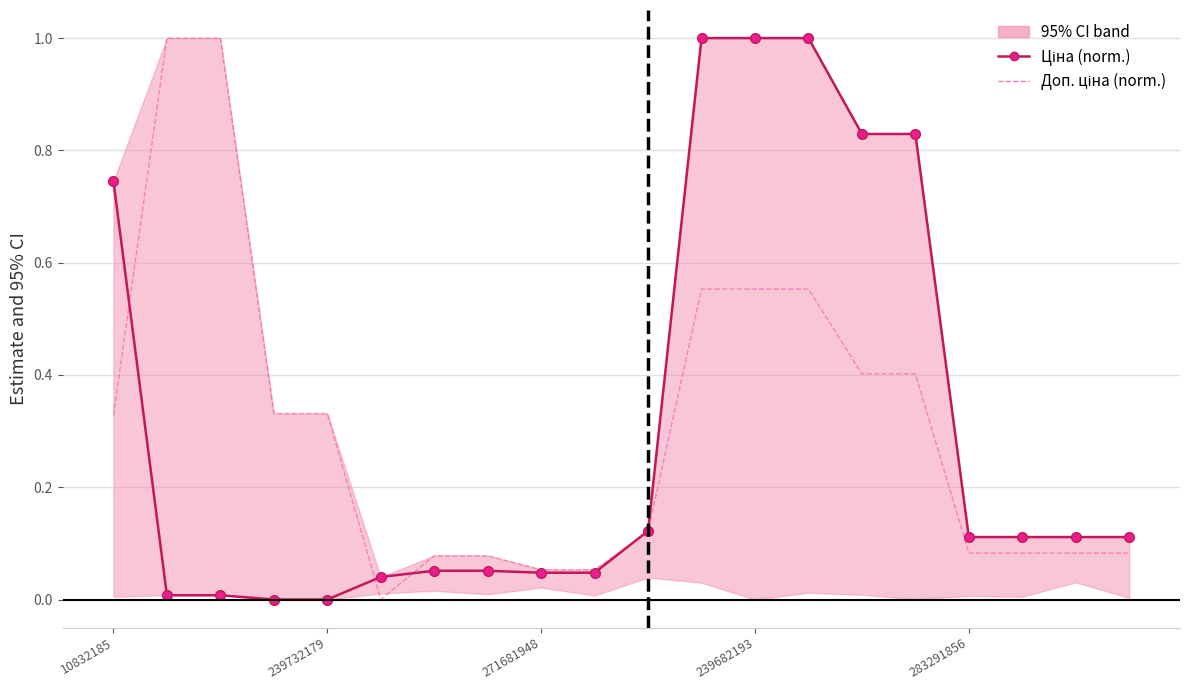

What is the difference between the second highest and minimum values in the Ціна (norm.) series?

1.0